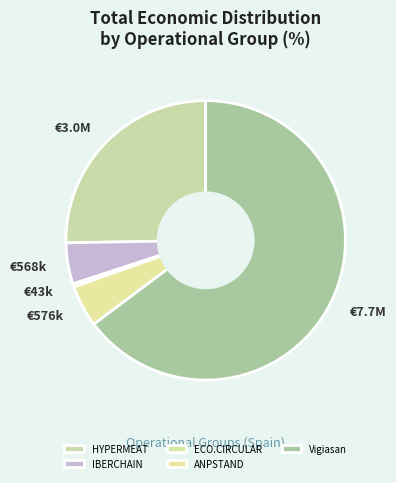

What is the total percentage of HYPERMEAT and ECO.CIRCULAR?

25.6%